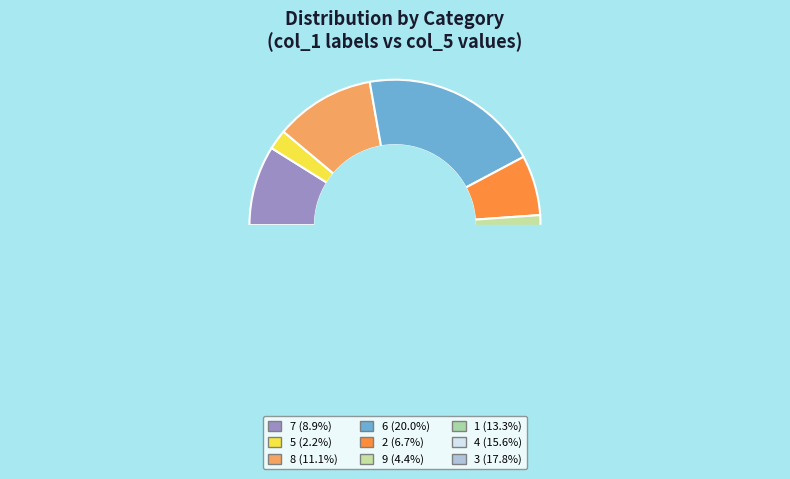

Which slice is the smallest?

5